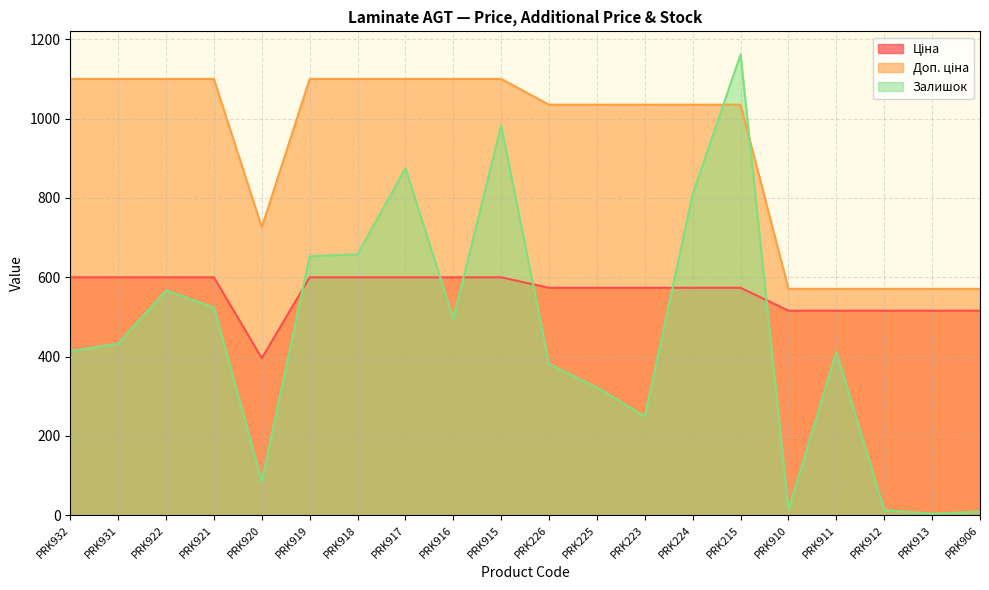

How many lines are shown in the chart?

3